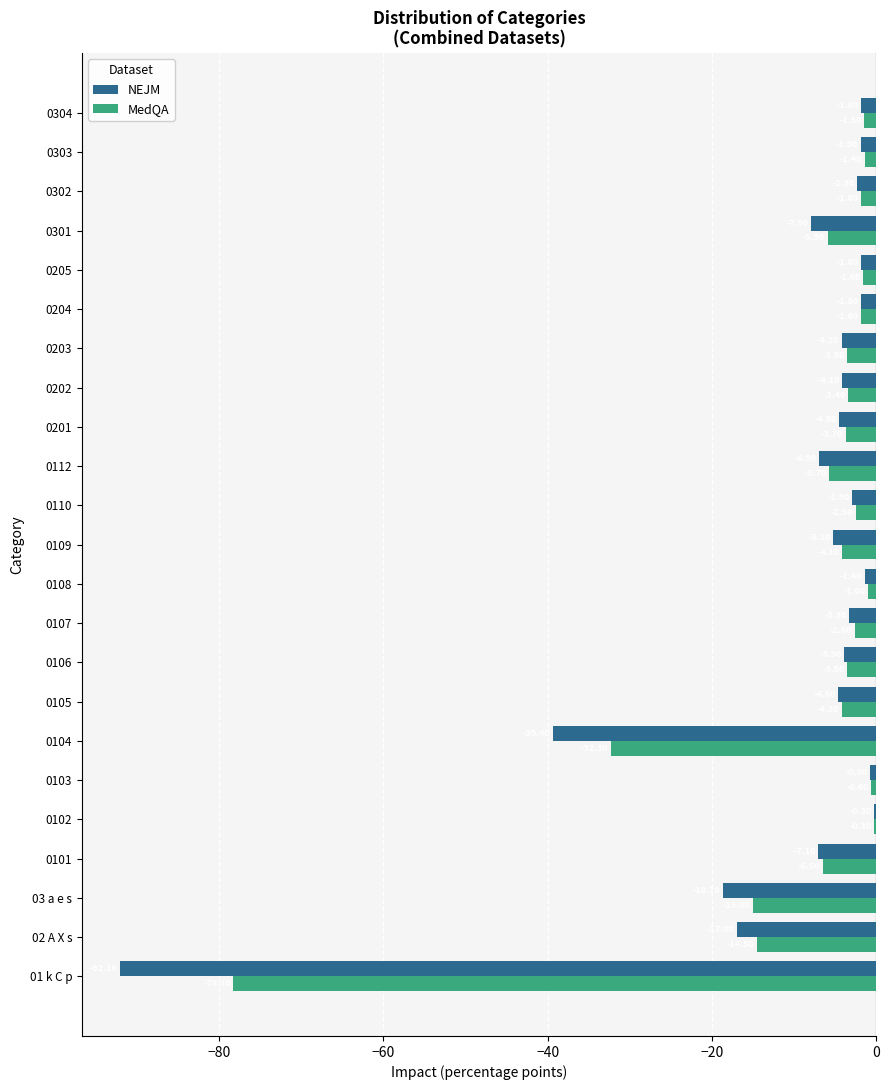

Which series has the largest total across all categories?

MedQA